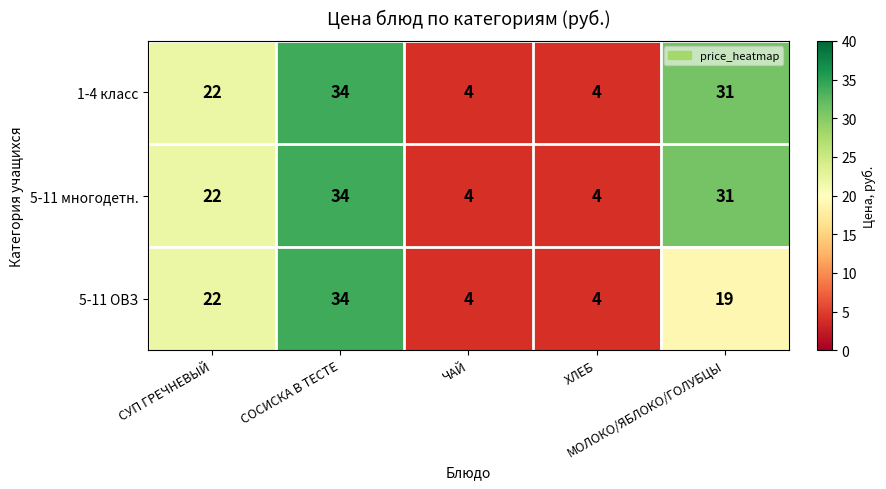

What is the greatest value displayed?

34